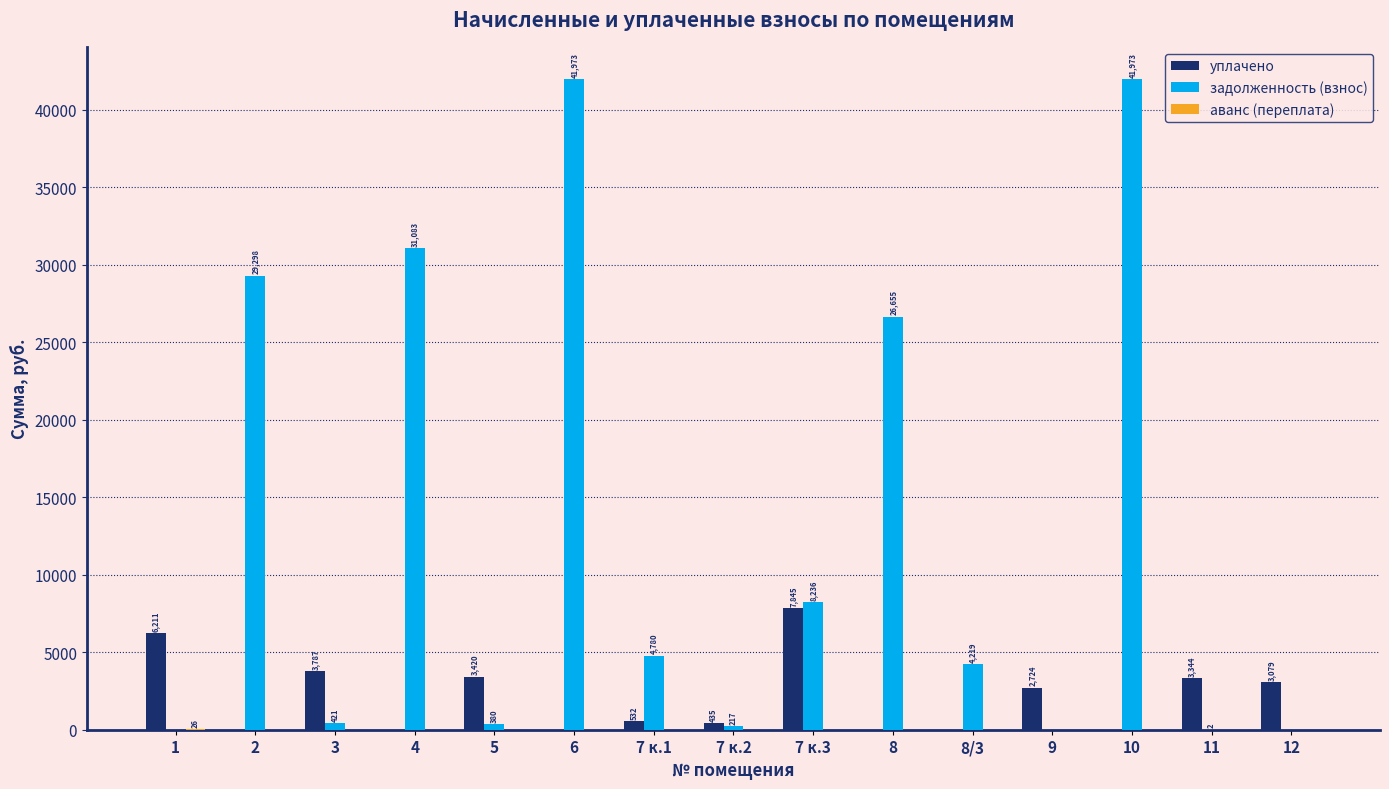

Which series has the largest total across all categories?

задолженность (взнос)